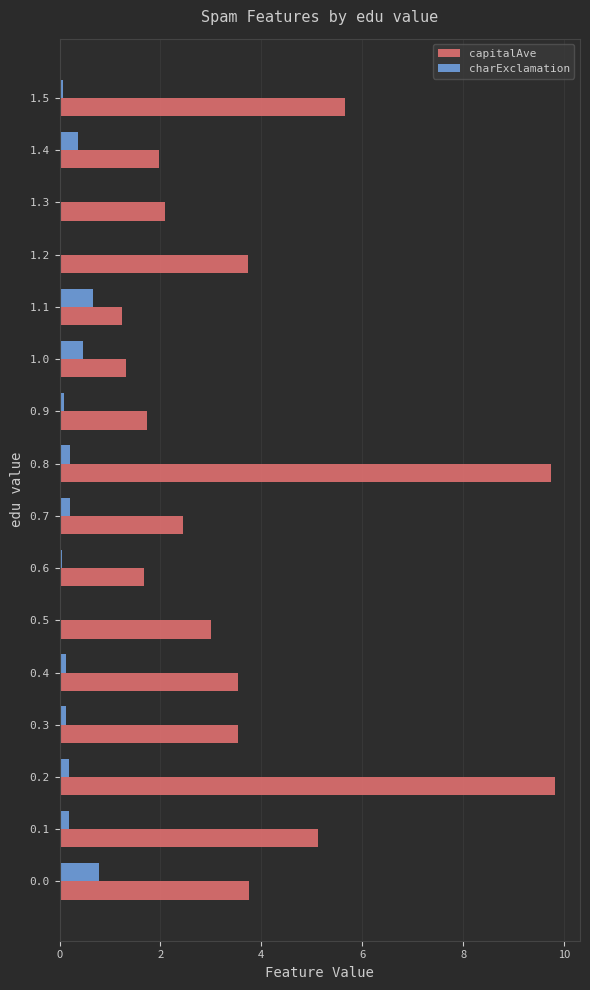

How many categories are shown in the chart?

16